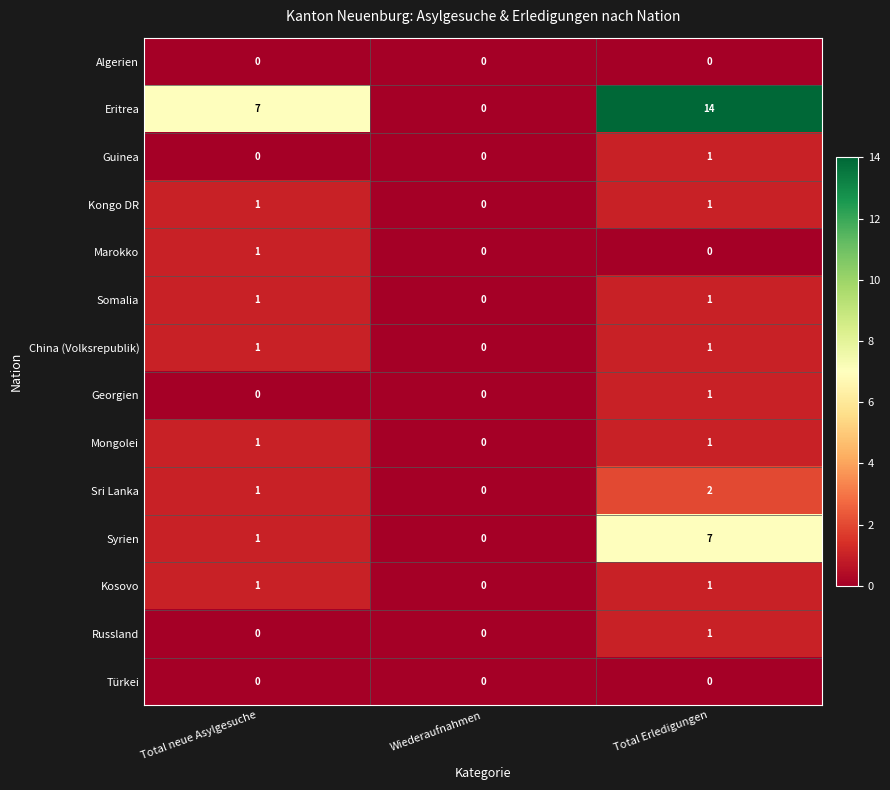

Between Total neue Asylgesuche and Wiederaufnahmen, which series saw the biggest shift?

Eritrea